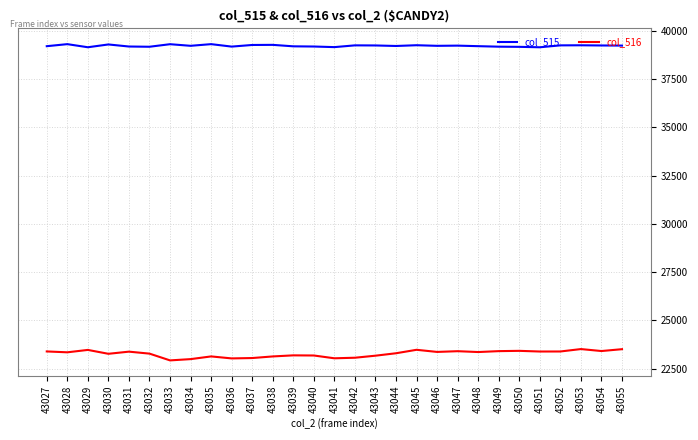

The col_516 series shows 23355 at 43048. True or false?

True